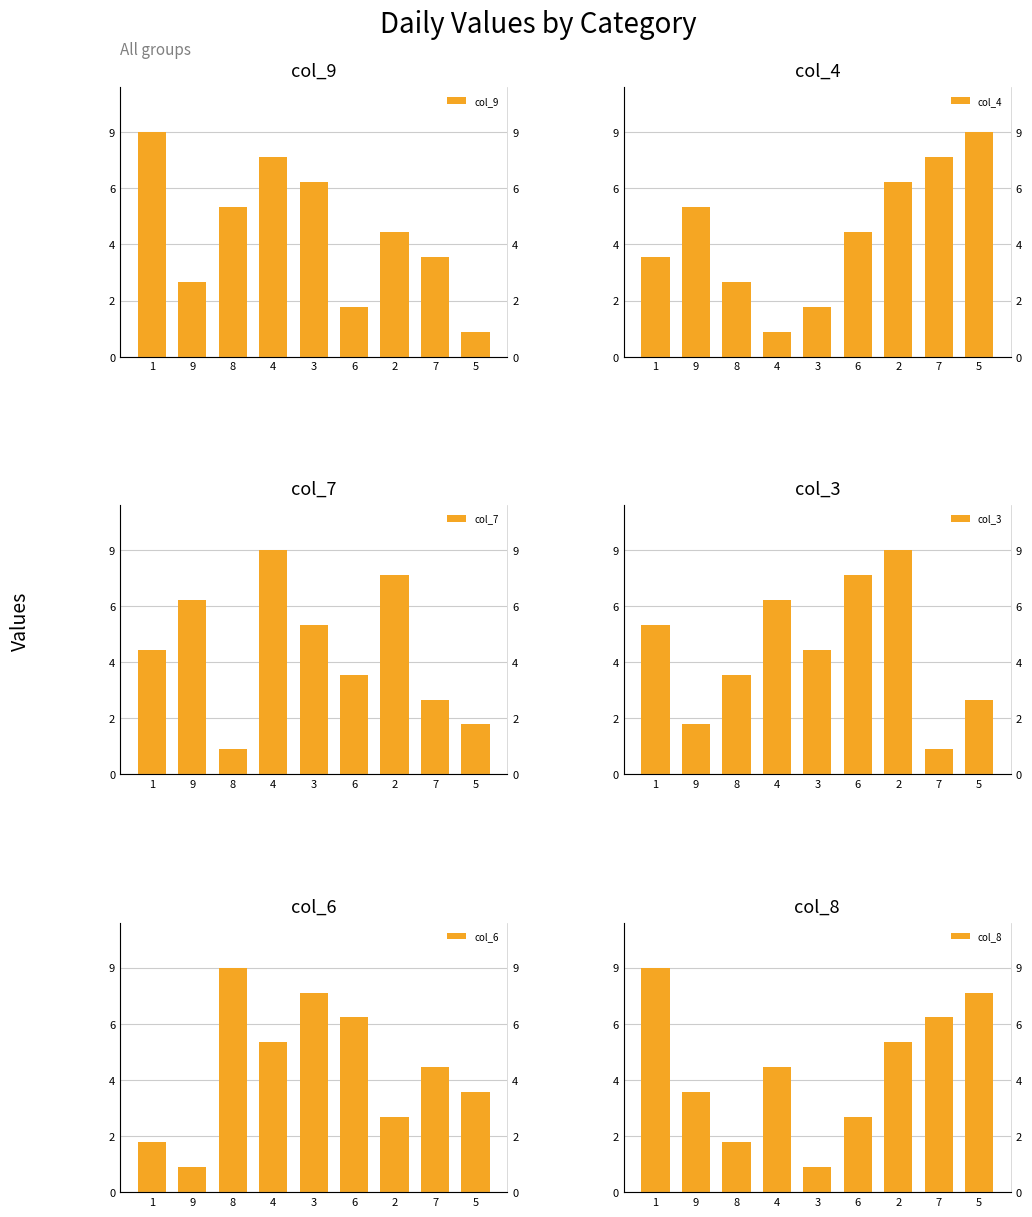

Reading left to right, transcribe all the data shown in this chart.

col_9: 9	3	6	8	7	2	5	4	1
col_4: 4	6	3	1	2	5	7	8	9
col_7: 5	7	1	9	6	4	8	3	2
col_3: 6	2	4	7	5	8	9	1	3
col_6: 2	1	9	6	8	7	3	5	4
col_8: 9	4	2	5	1	3	6	7	8